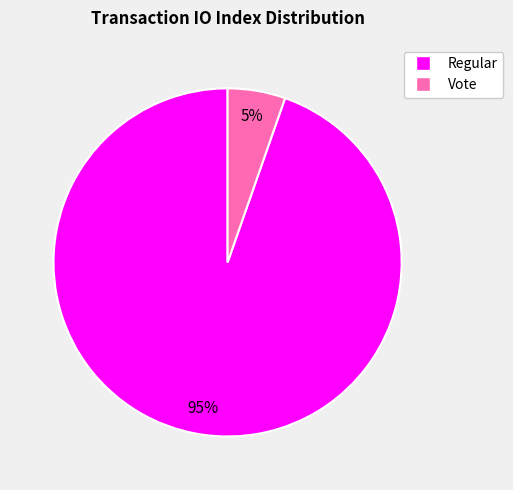

To the nearest percent, what is the combined percentage of Vote and Regular?

100%